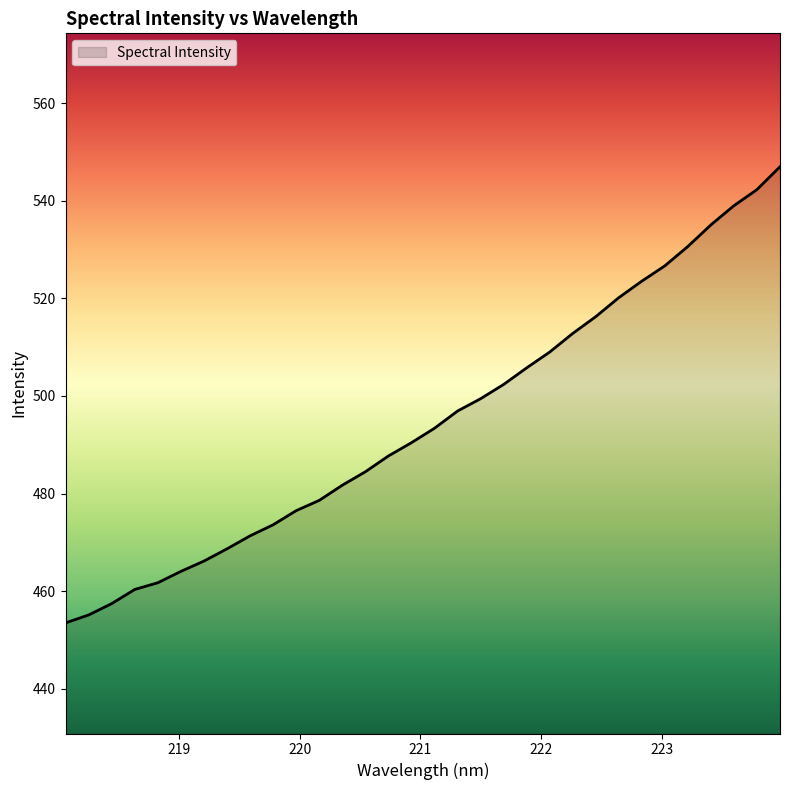

What is the minimum value shown in the chart?

453.5